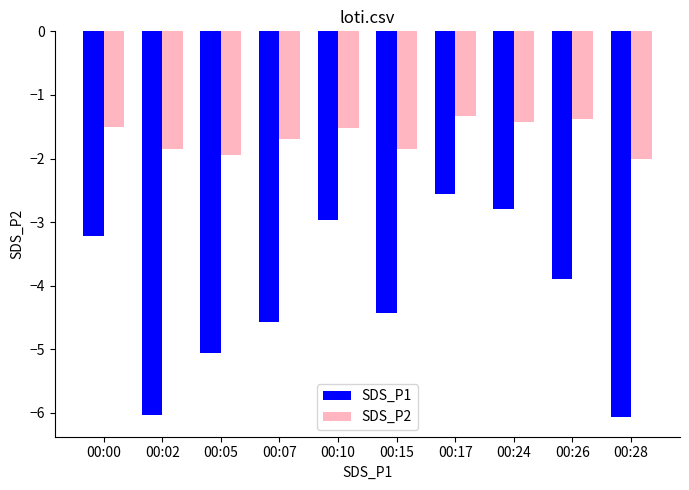

What is the difference between the maximum and minimum values in the SDS_P2 series?

0.7